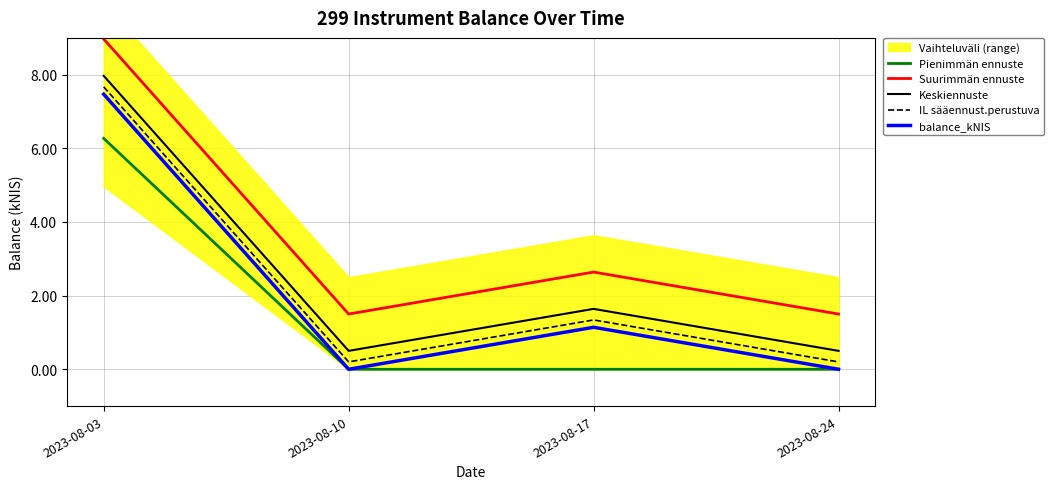

Rank the series at 2023-08-17 from highest to lowest value.

Suurimmän ennuste, Keskiennuste, IL sääennust.perustuva, balance_kNIS, Pienimmän ennuste